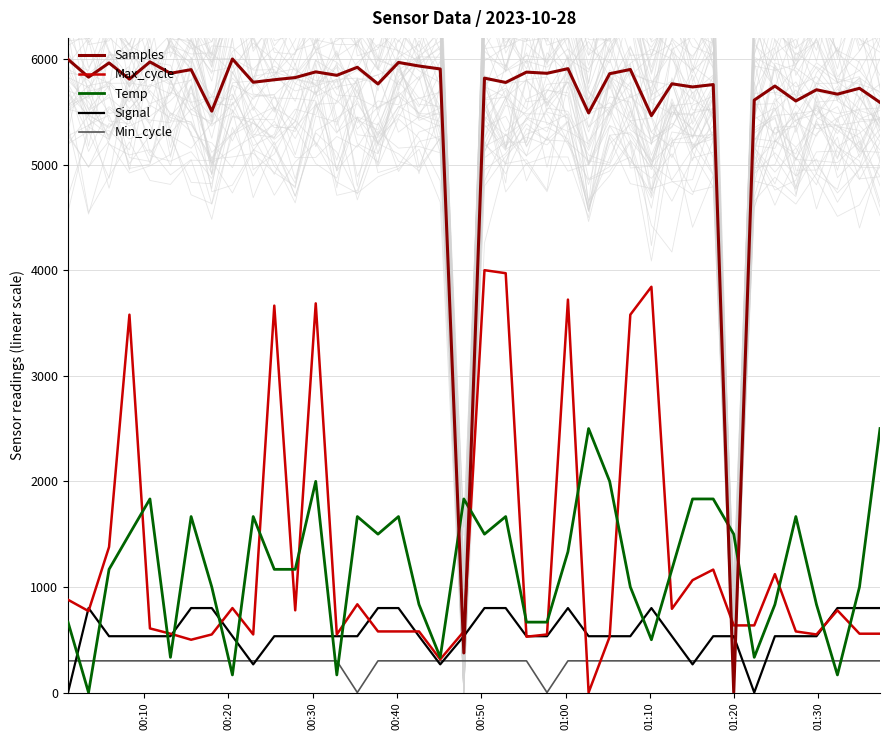

After their last crossing, which series has the higher values: Temp or Signal?

Temp